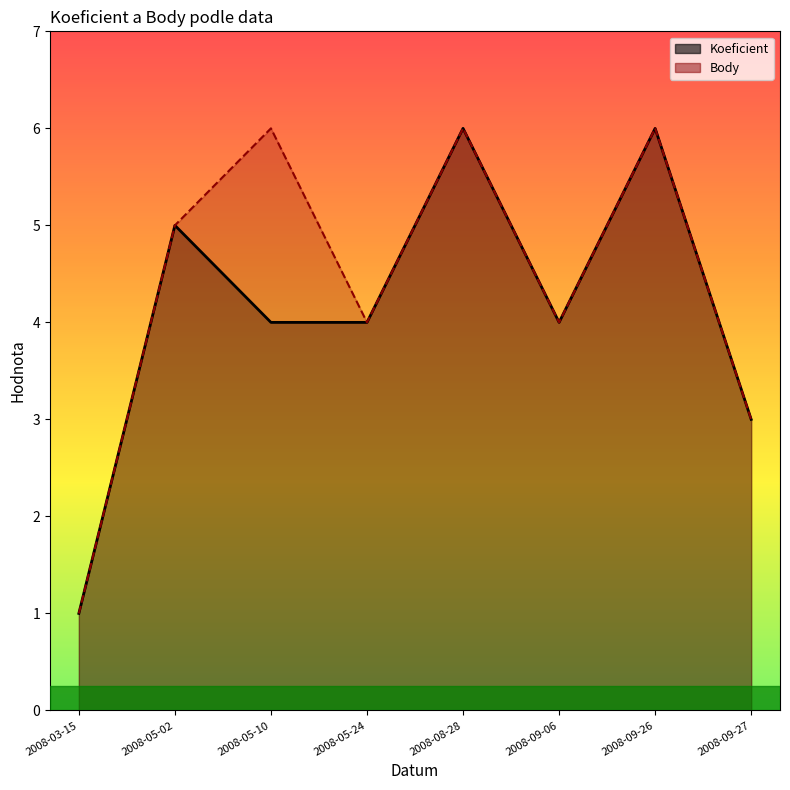

Reading left to right, what are all the values shown in this chart?

Koeficient: 2008-03-15=1	2008-05-02=5	2008-05-10=4	2008-05-24=4	2008-08-28=6	2008-09-06=4	2008-09-26=6	2008-09-27=3
Body: 2008-03-15=1	2008-05-02=5	2008-05-10=6	2008-05-24=4	2008-08-28=6	2008-09-06=4	2008-09-26=6	2008-09-27=3